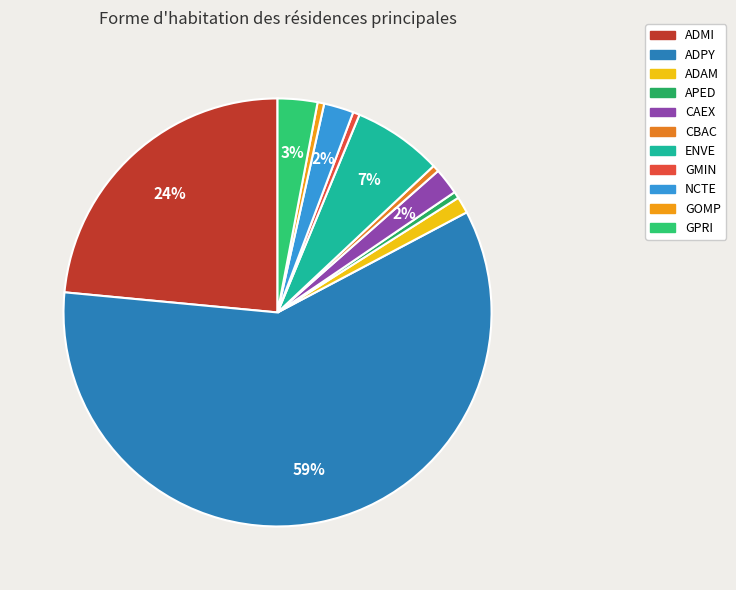

How many segments does this pie chart have?

11